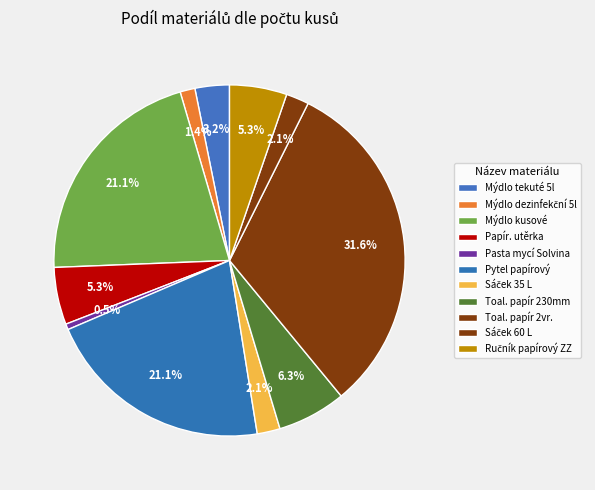

Count the number of slices in the pie.

11